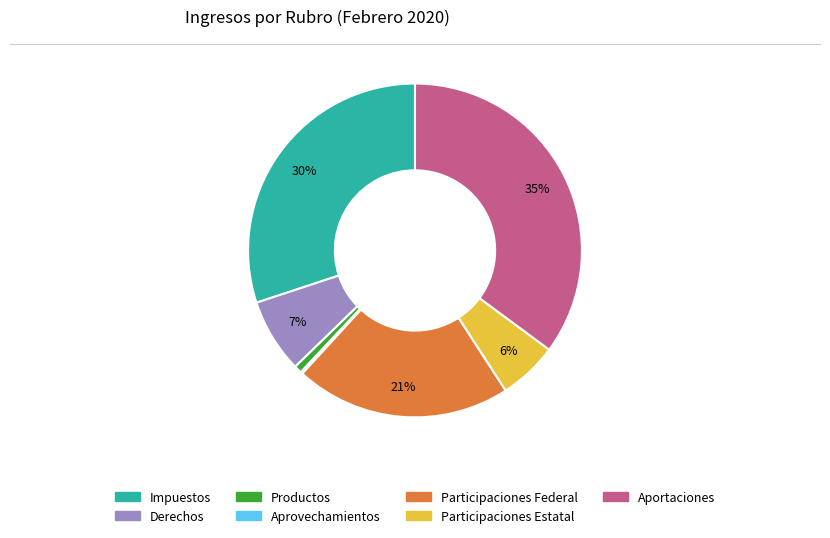

Is it true that Aportaciones is 35% of the pie?

True